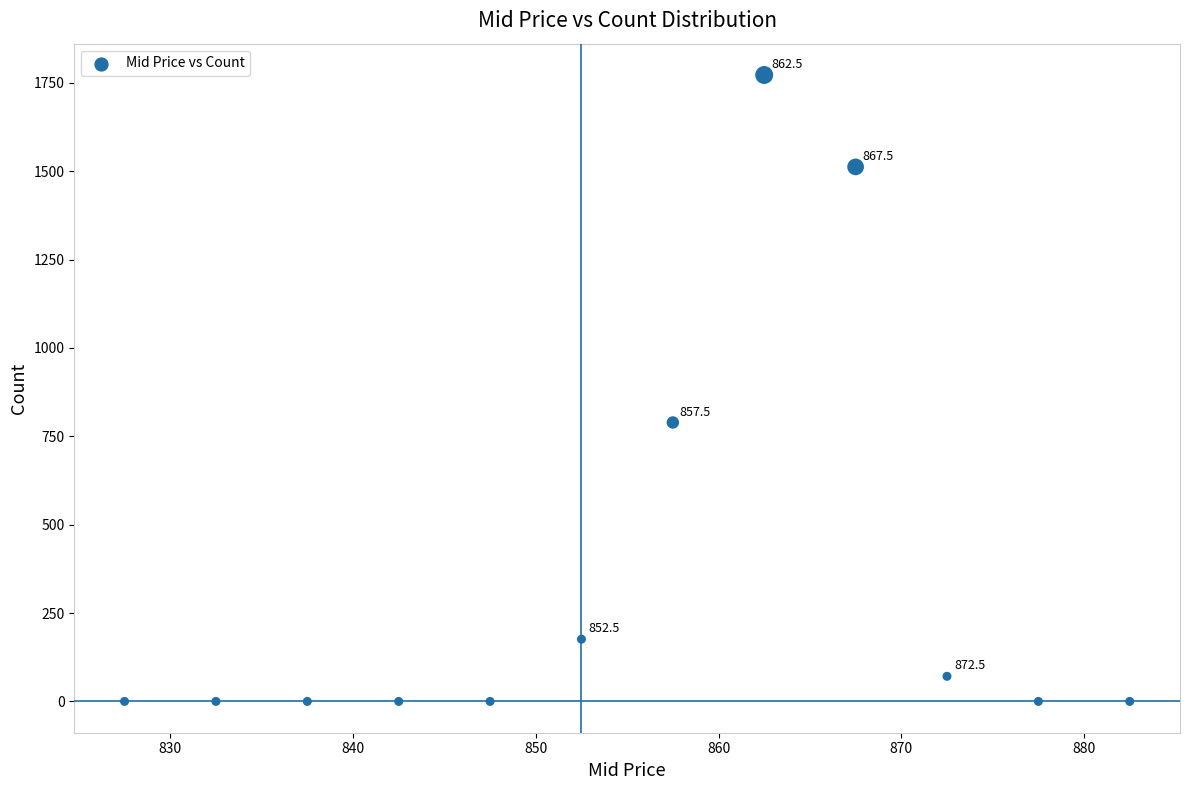

What is the average Y value?

360